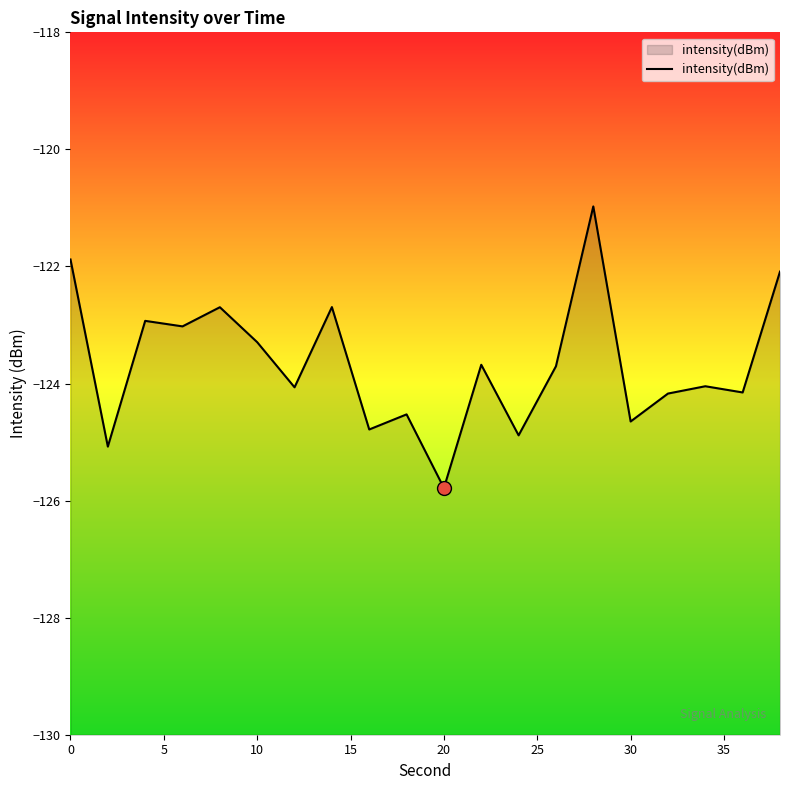

What is the smallest value displayed?

-125.8